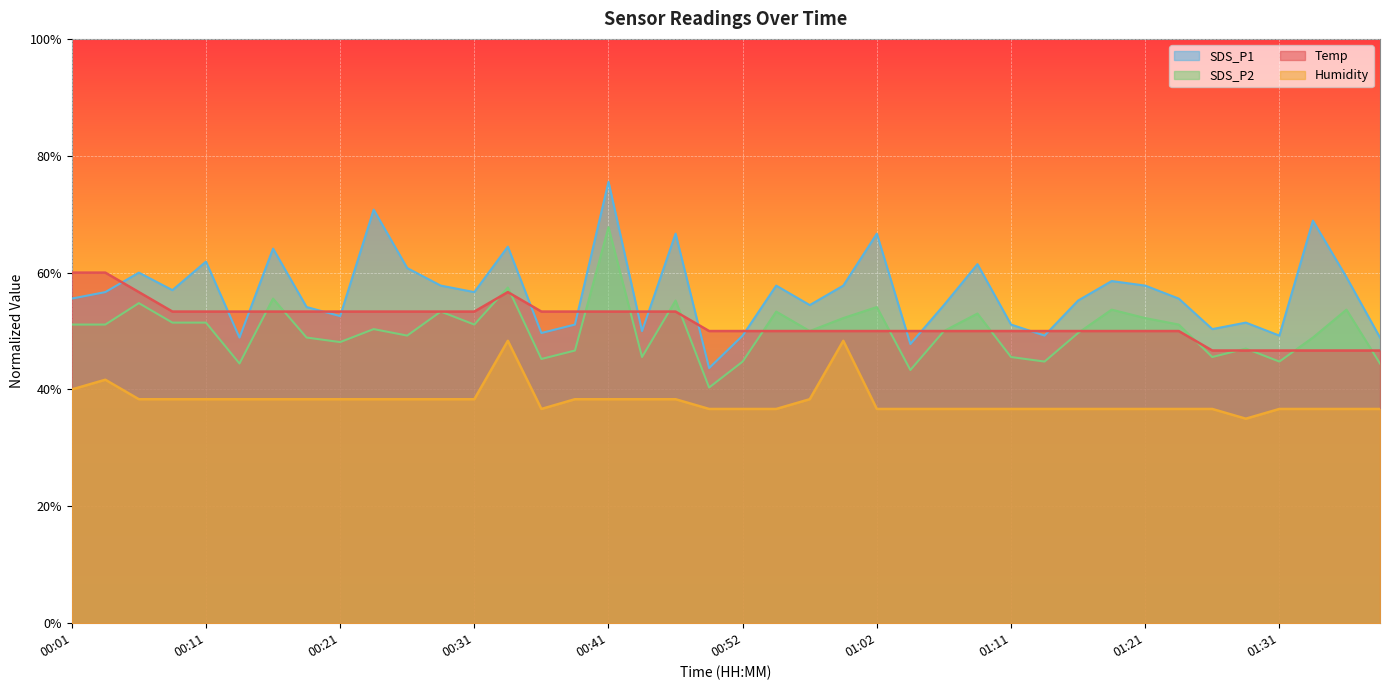

How many interior local peaks does the SDS_P1 series have?

13